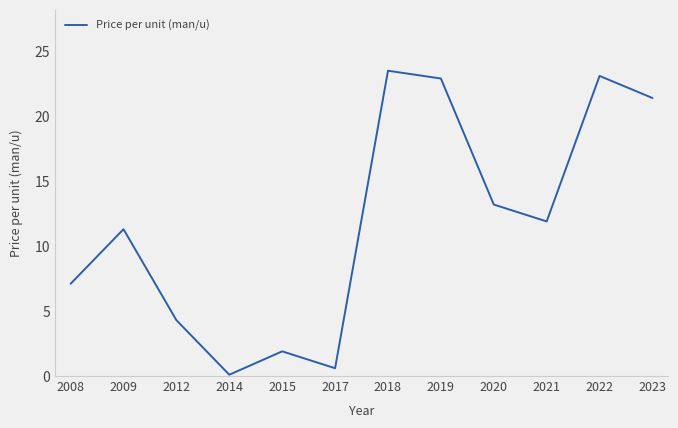

What is the greatest value displayed?

23.5